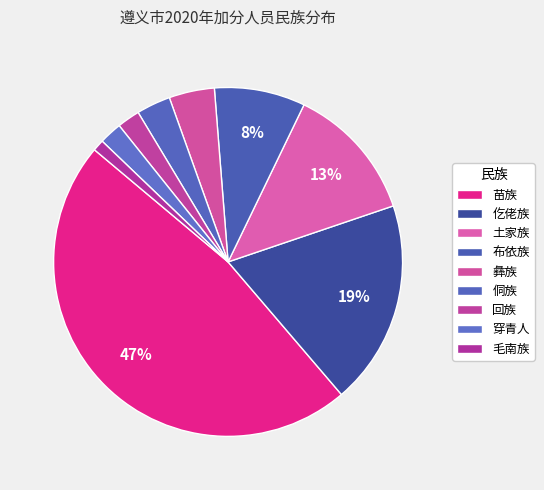

What is the smallest slice in the pie chart?

毛南族